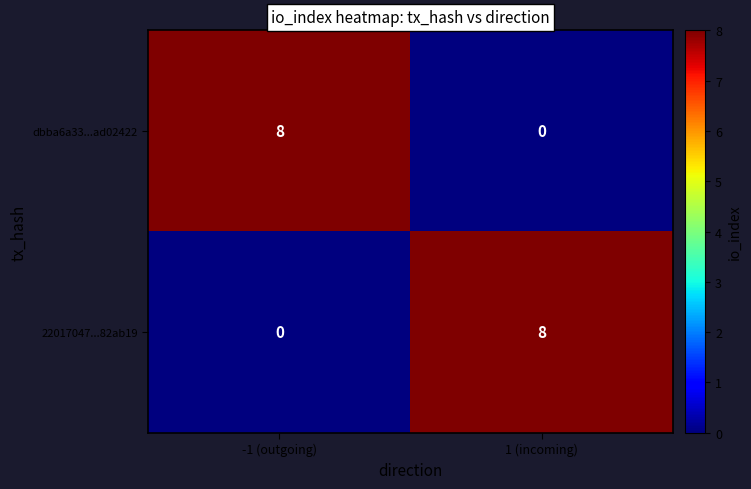

How many distinct data groups are displayed?

2